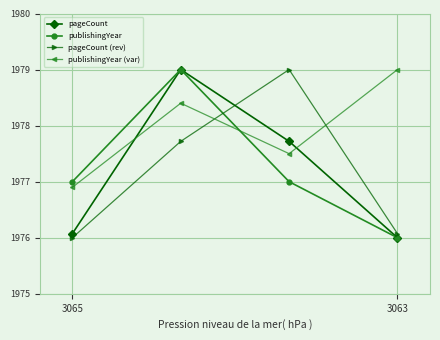

What is the value of the publishingYear point at the 4th from the left?

1976.0